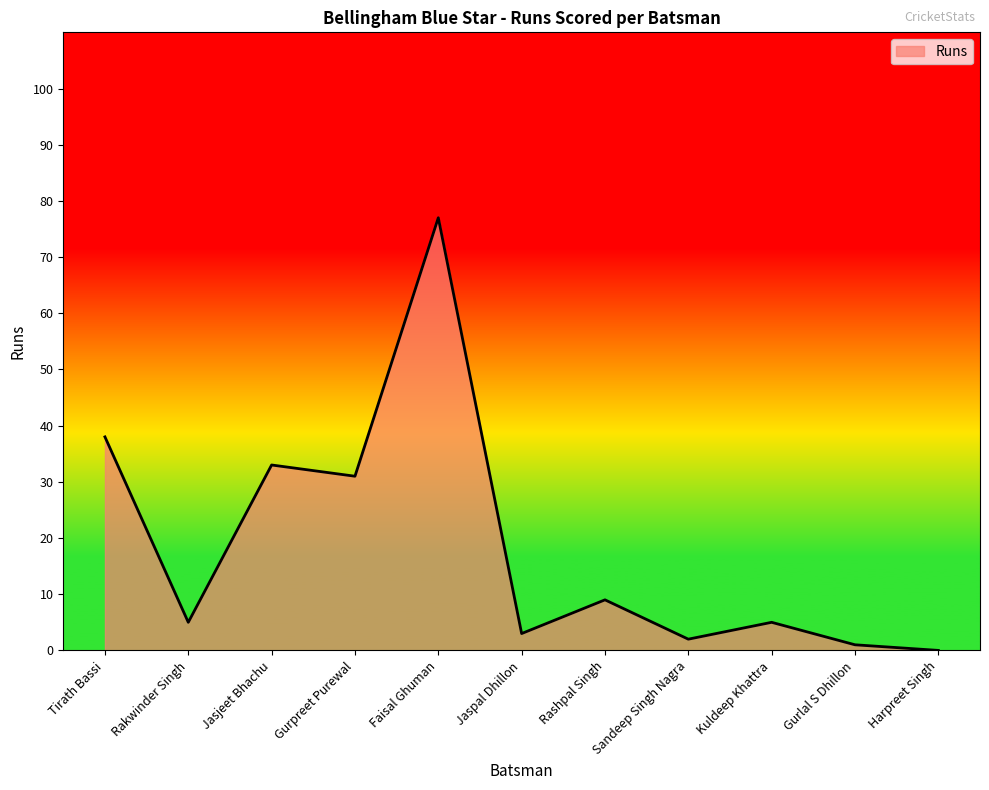

The value at Harpreet Singh is 0. True or false?

True